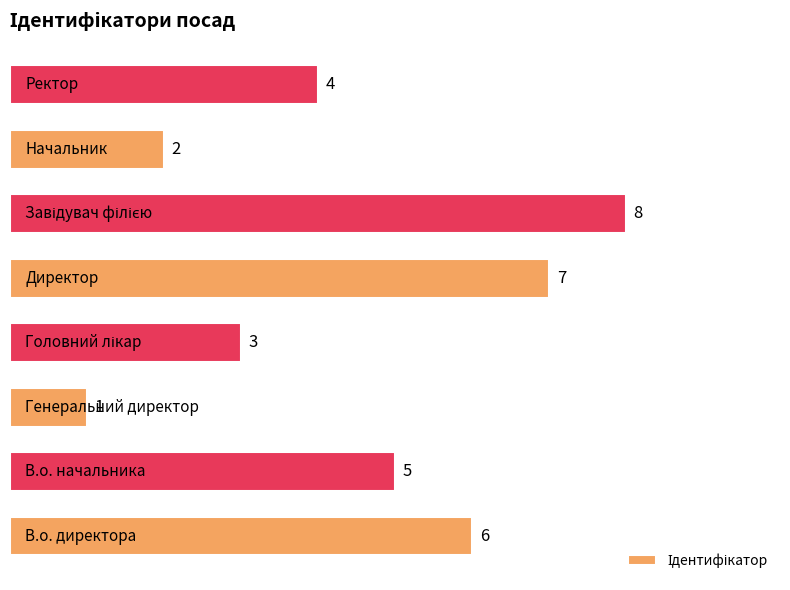

What is the difference between the second highest and second lowest values?

5